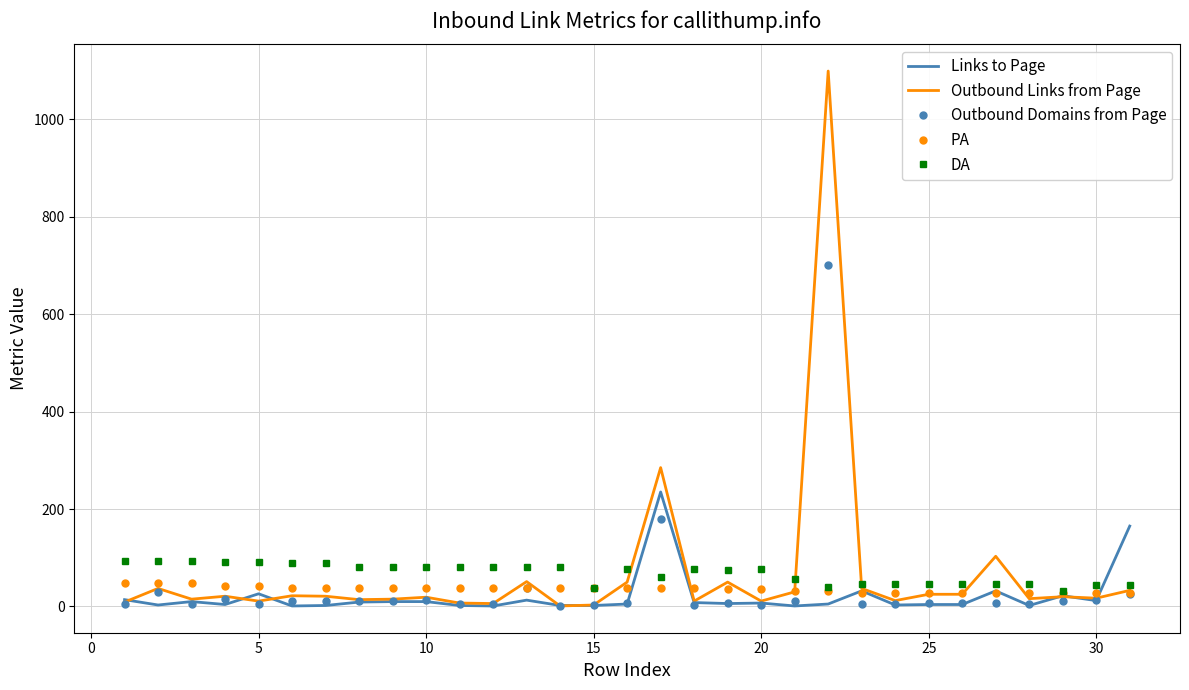

Which series has the widest spread of values?

Outbound Links from Page